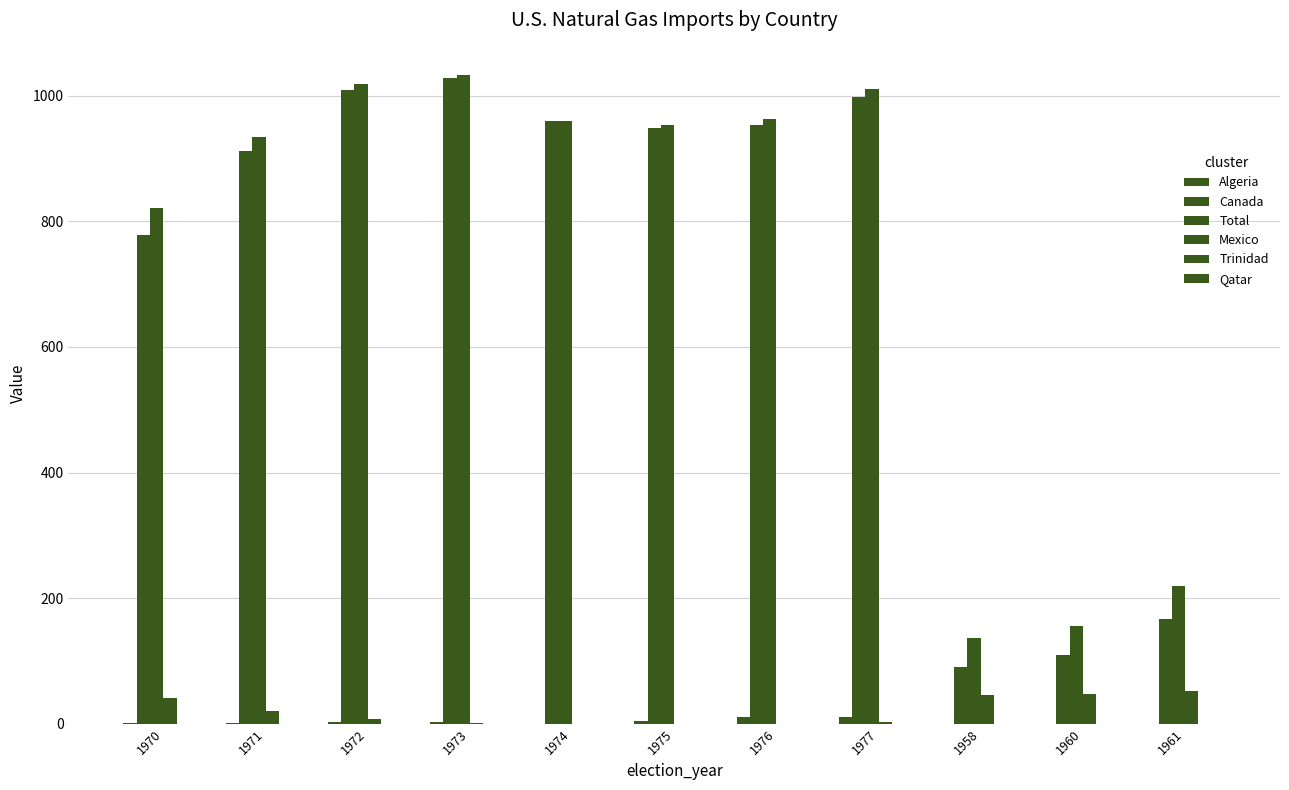

How many groups of bars are there?

11